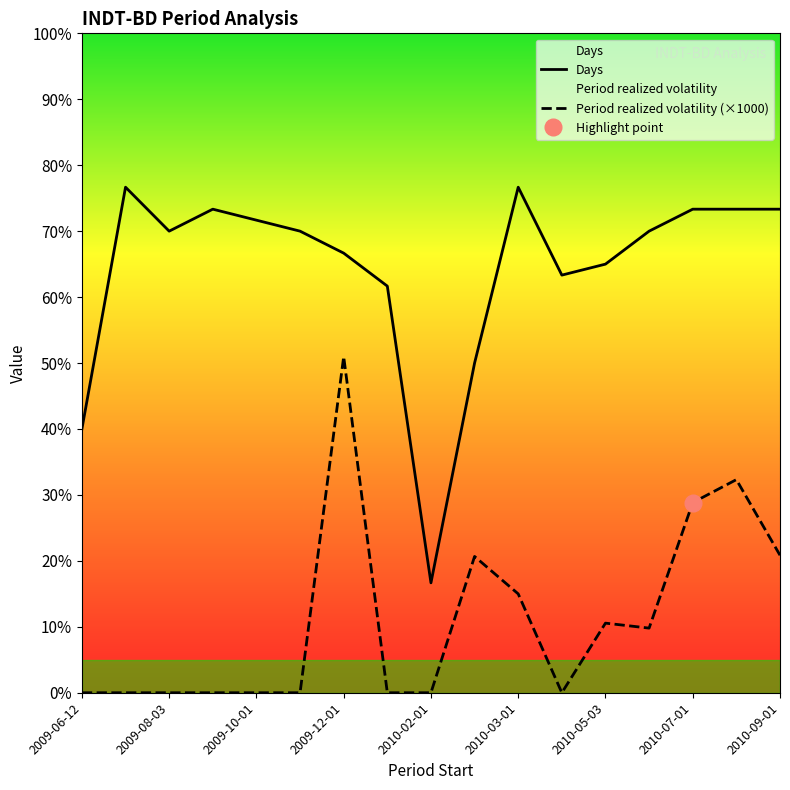

Does the chart display data point markers on the line(s)?

No